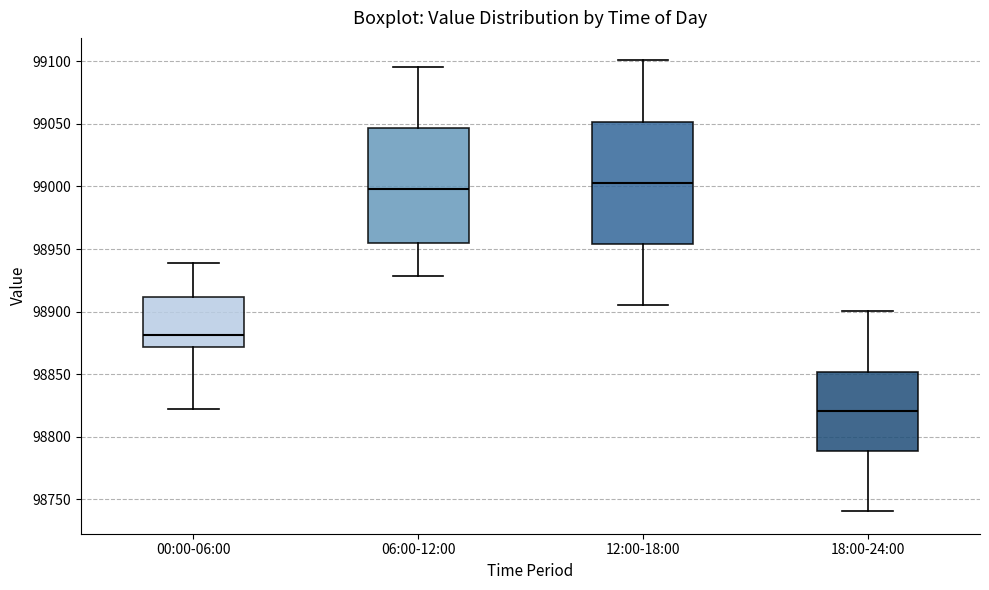

Which box has the highest median line?

12:00-18:00